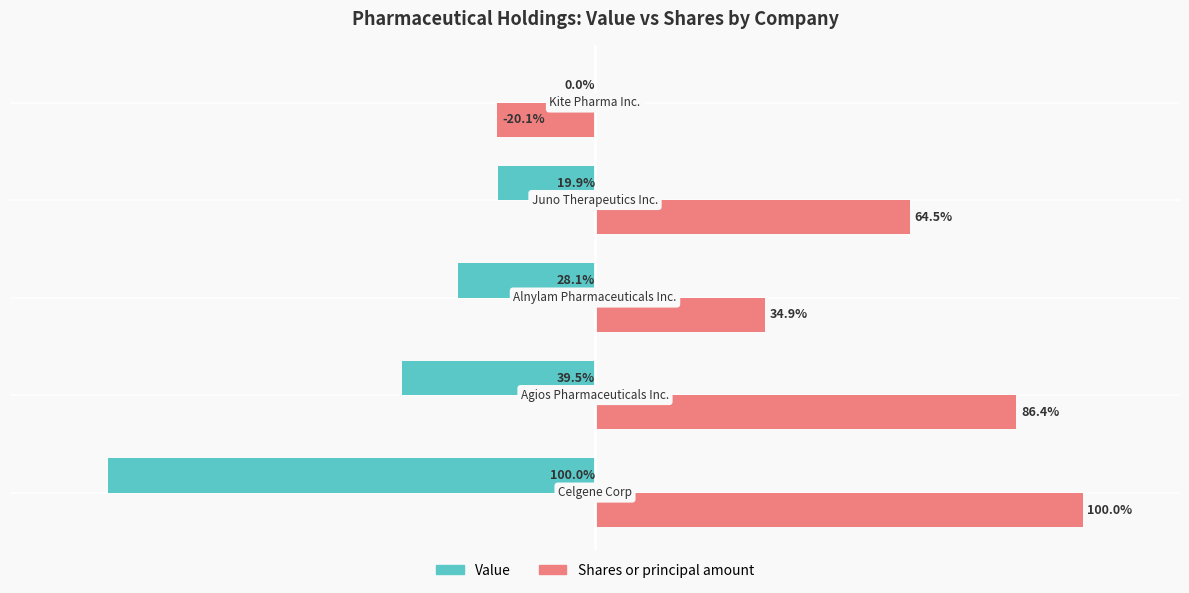

What are all the series names shown in the legend?

Value, Shares or principal amount